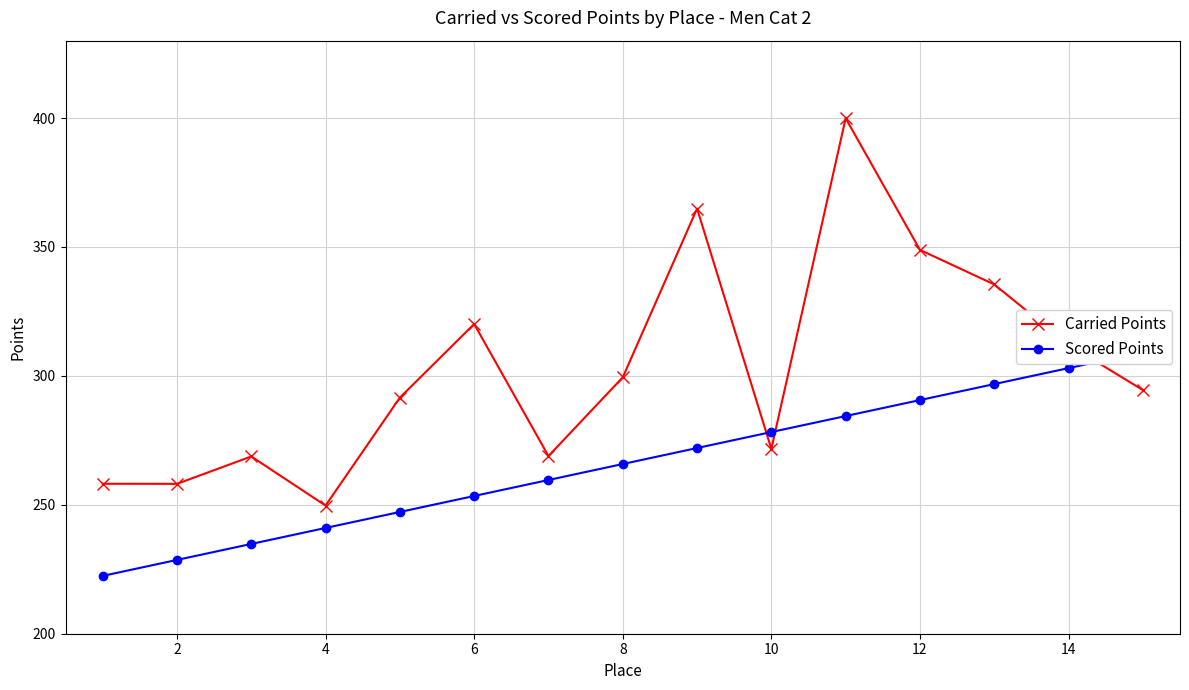

True or false: Carried Points has a value of 480.0 at 10.

False